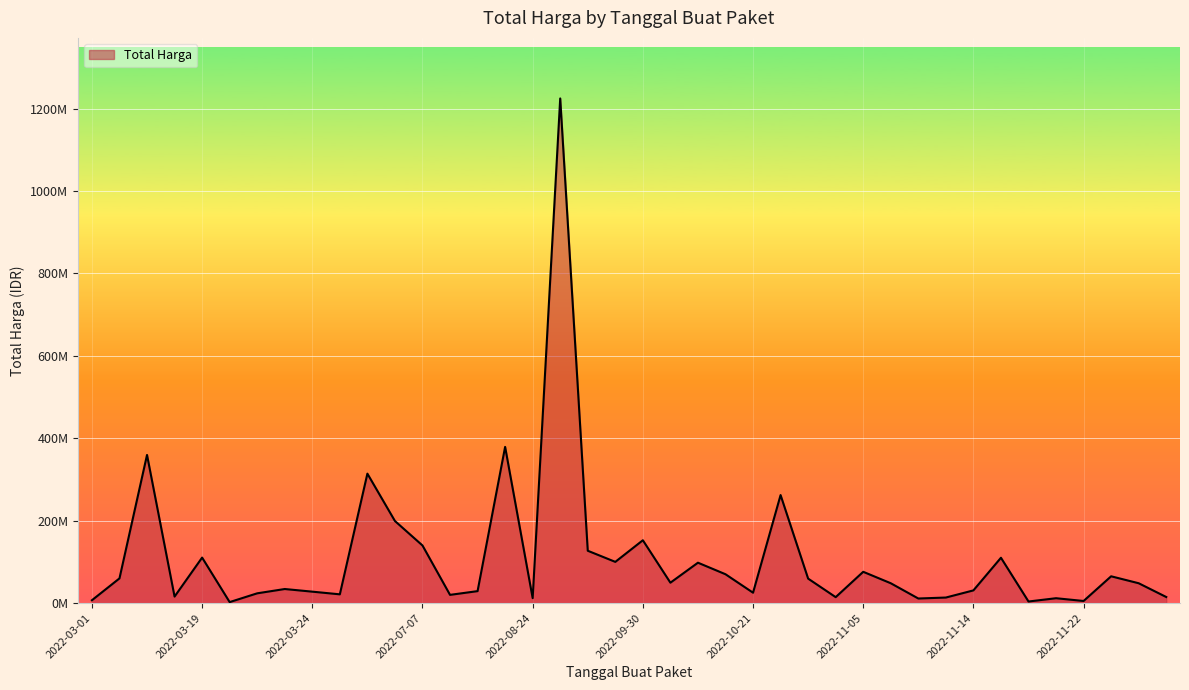

Is this an area chart (filled region under the line)?

Yes